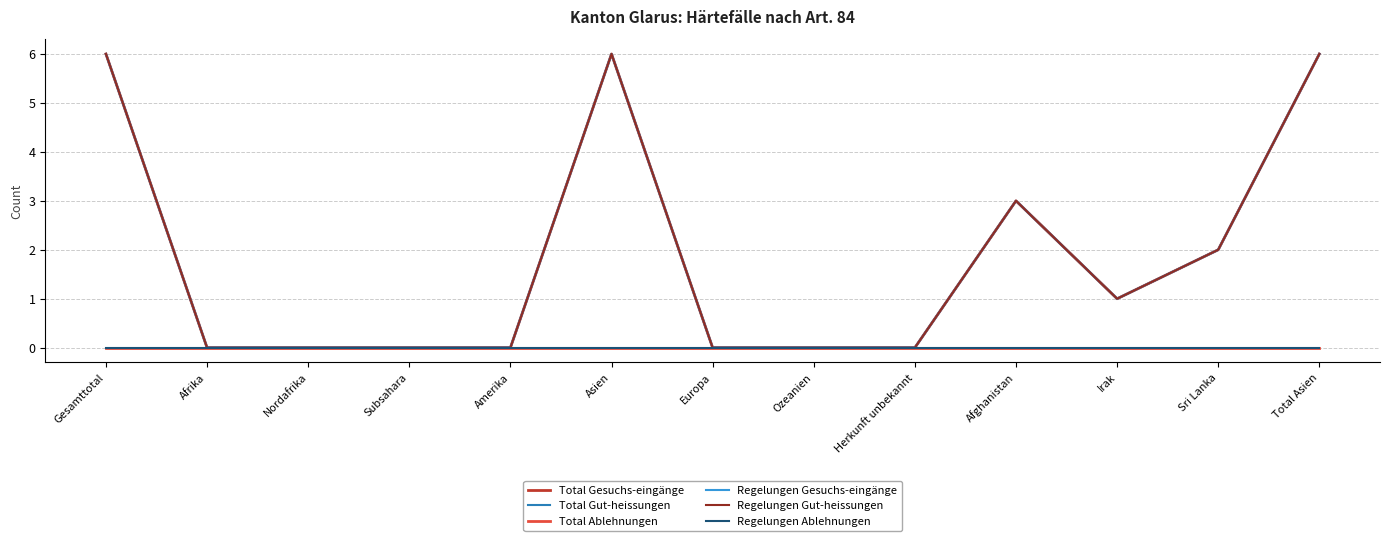

At how many categories does at least one series exceed 2?

4